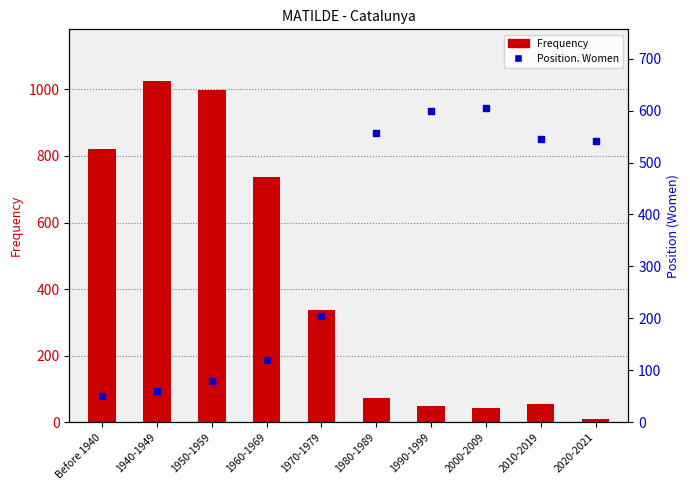

At how many categories does at least one series exceed 561?

6